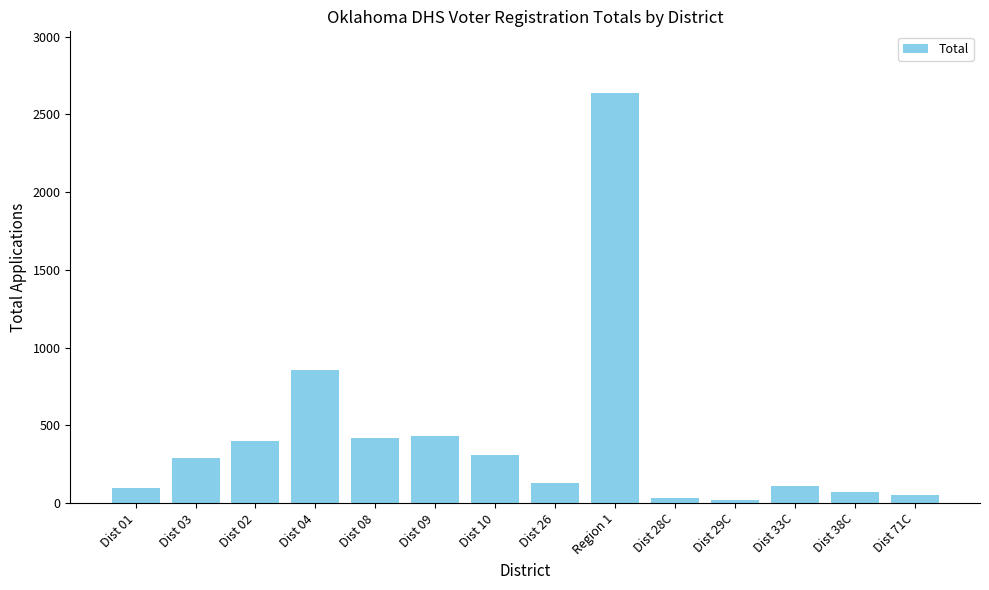

What is the sum of all values?

5862